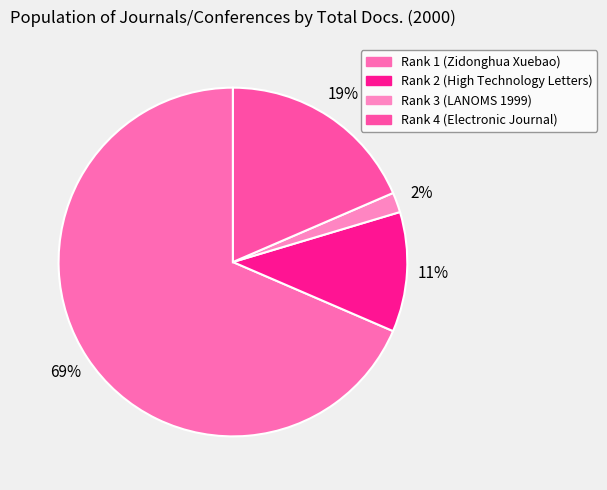

How many segments does this pie chart have?

4